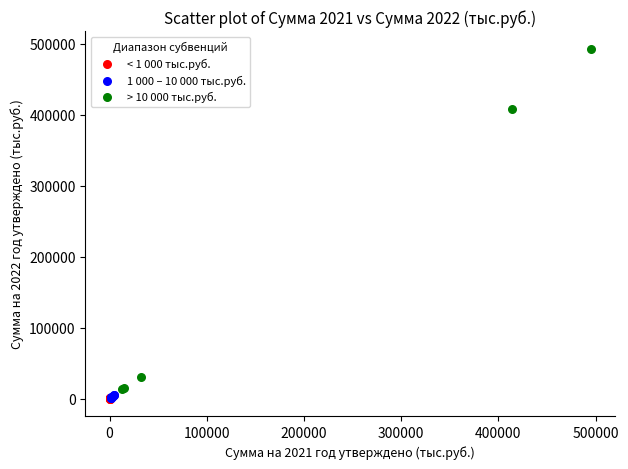

Which series has the widest spread of Y values?

> 10 000 тыс.руб.